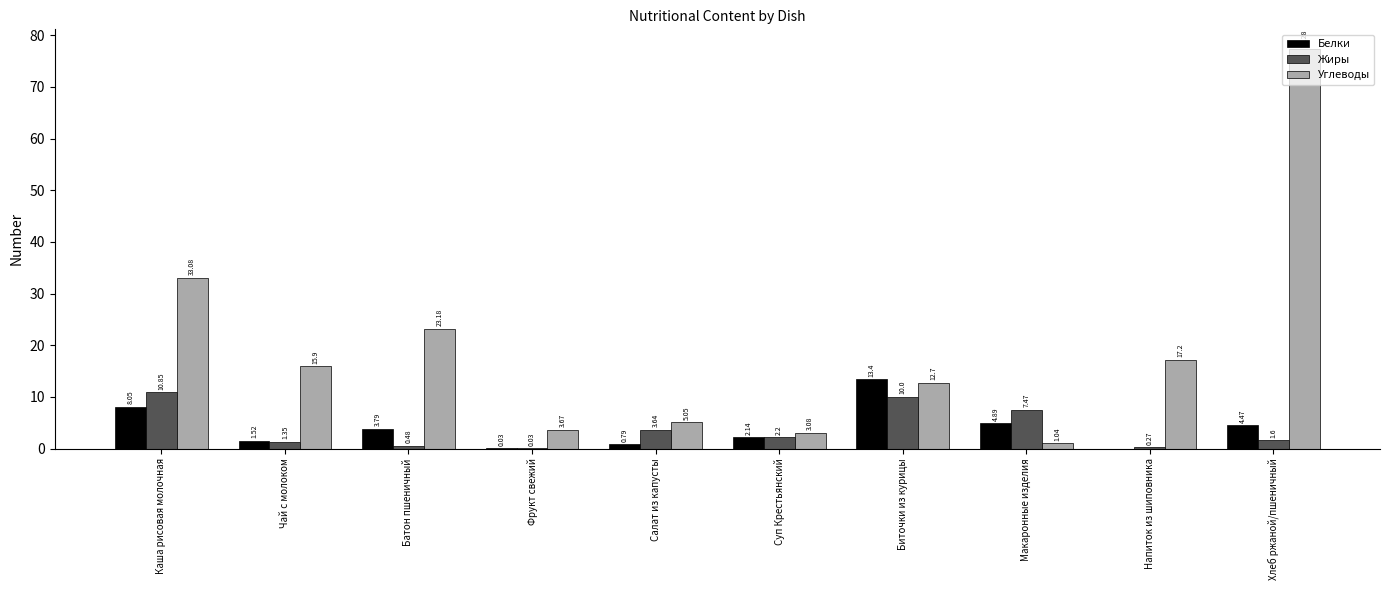

What is the sum of all Жиры values?

37.9